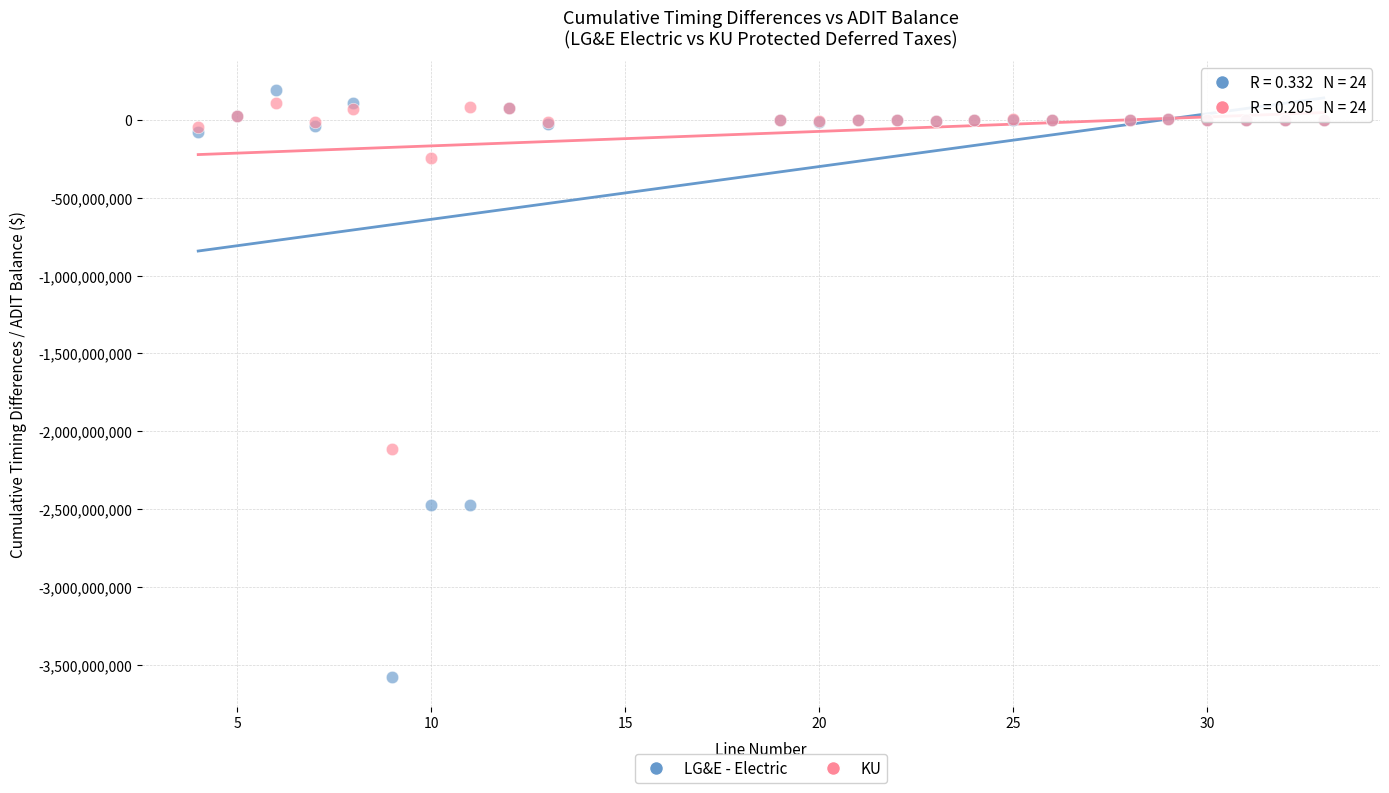

Which series reaches the maximum Y coordinate?

LG&E - Electric